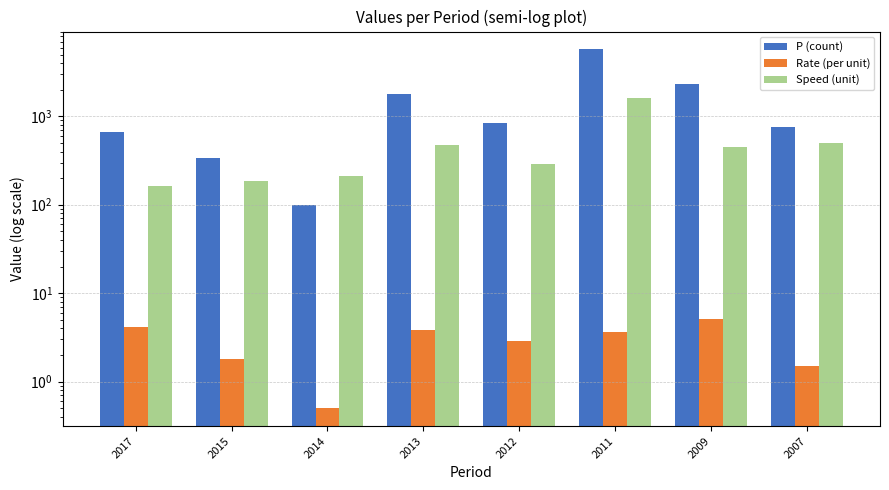

What is the sum of the Speed (unit) values at 2012 and 2014?

500.0